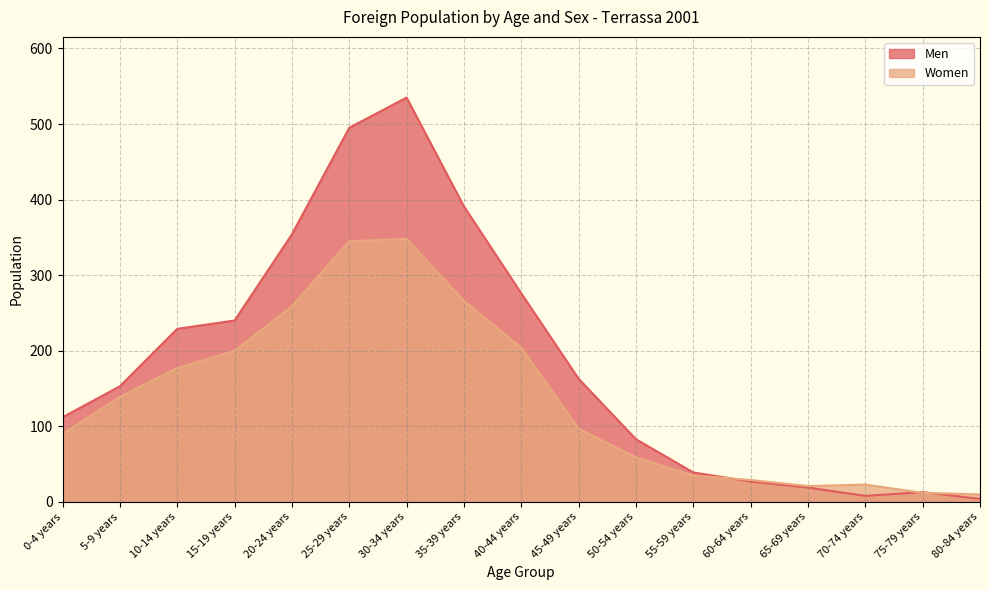

True or false: Women has a value of 4 at 75-79 years.

False